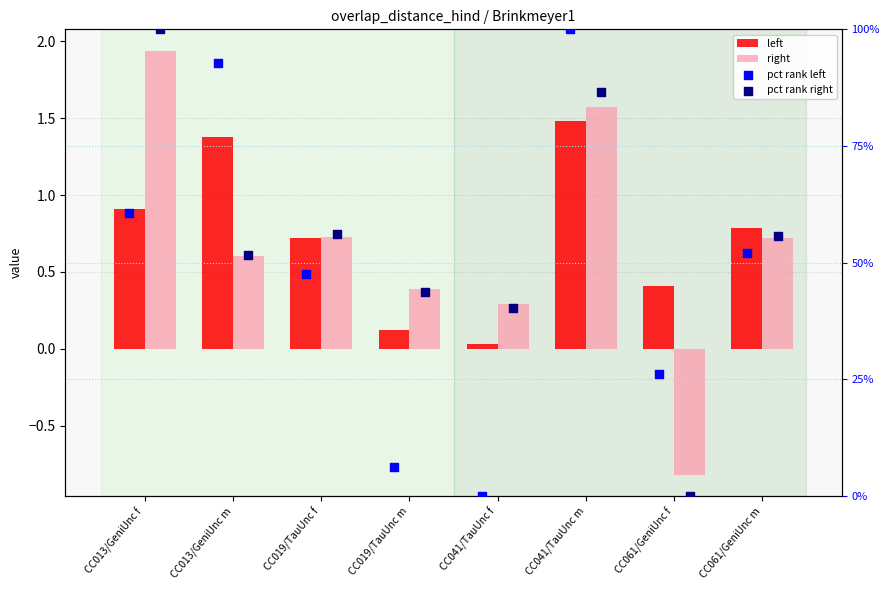

Which series has the largest total across all categories?

pct rank right